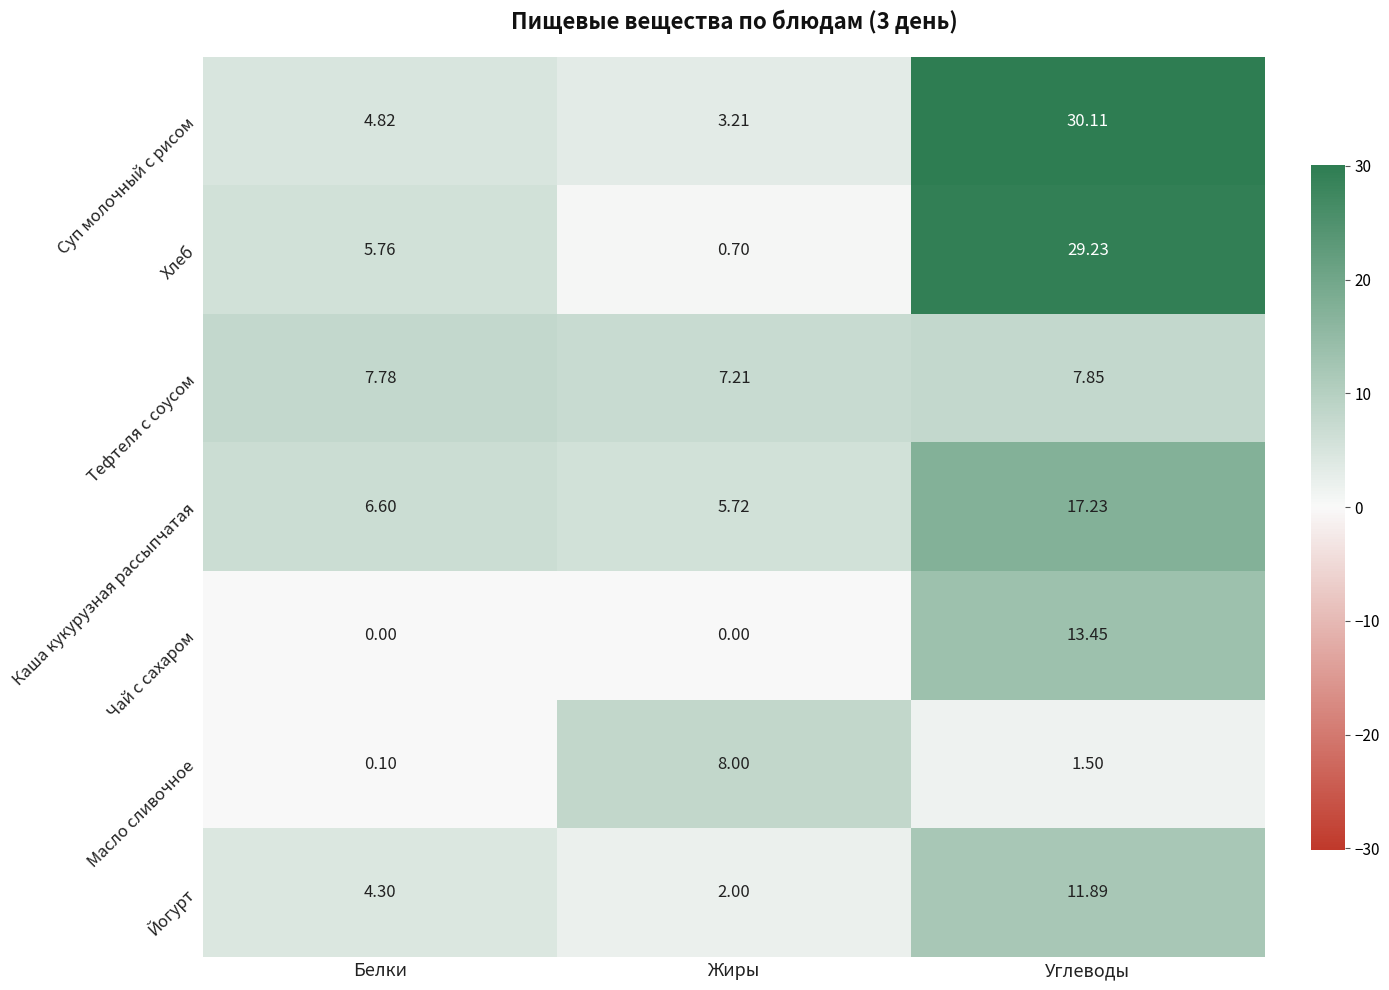

Which series has the largest total across all categories?

Суп молочный с рисом